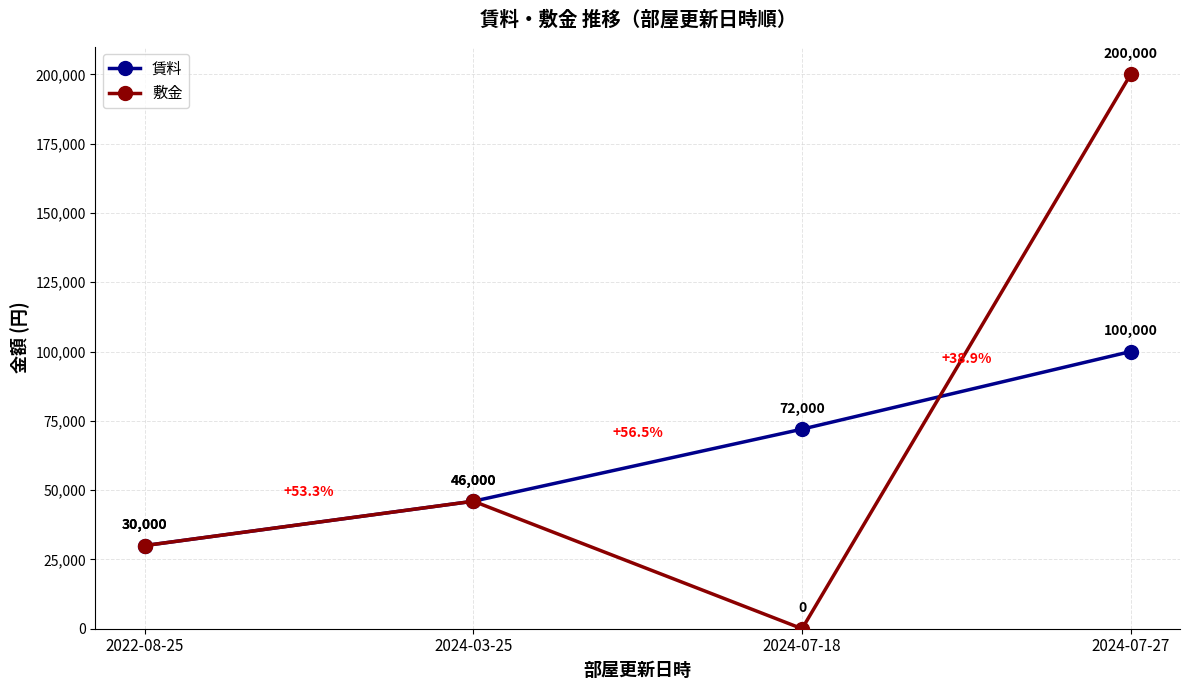

Rank the series by their average value, from highest to lowest.

敷金, 賃料